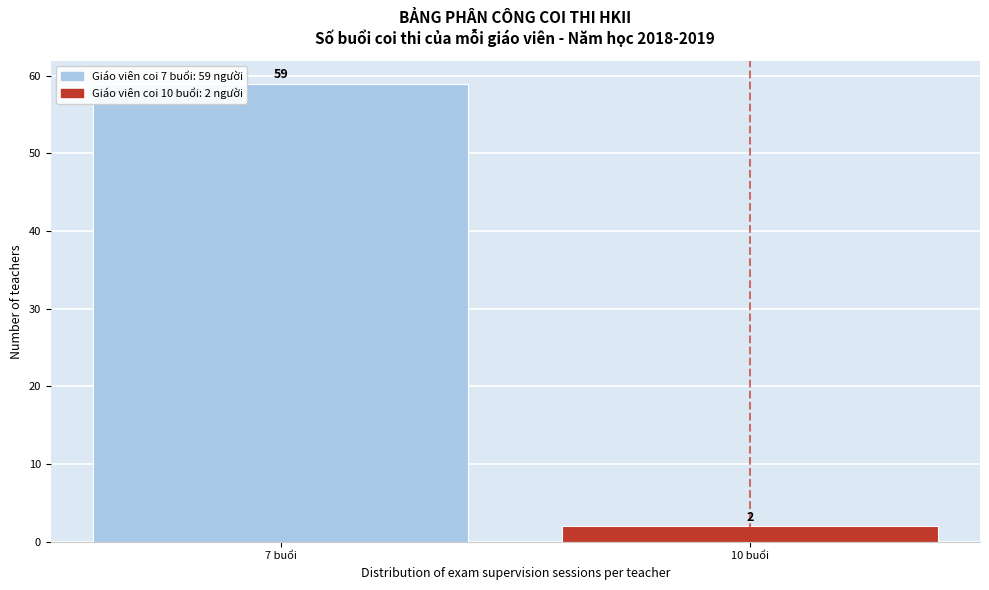

Reading left to right, transcribe all the data shown in this chart.

59	2